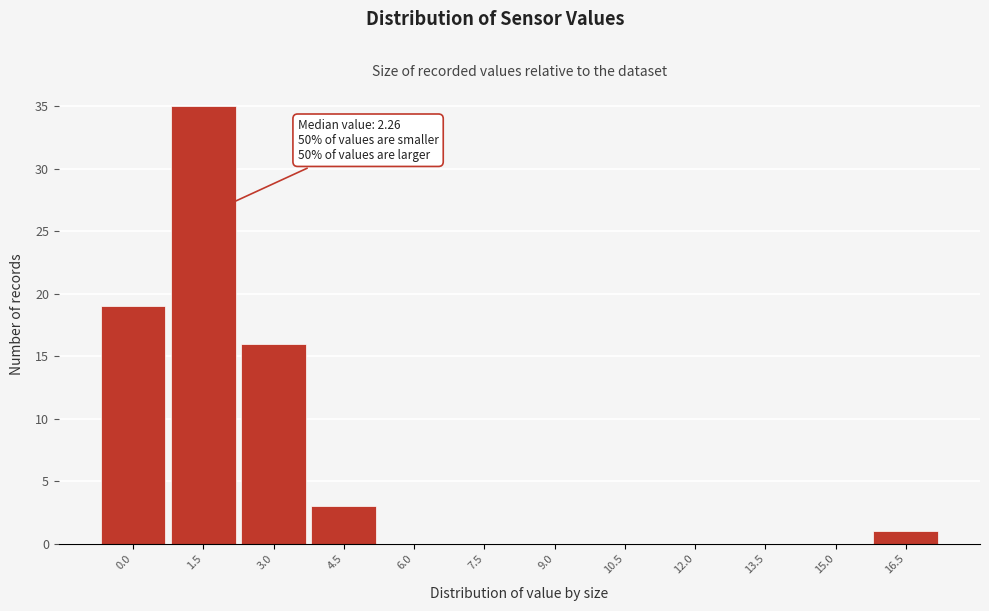

Reading left to right, what are all the values shown in this chart?

0.0=19	1.5=35	3.0=16	4.5=3	6.0=0	7.5=0	9.0=0	10.5=0	12.0=0	13.5=0	15.0=0	16.5=1